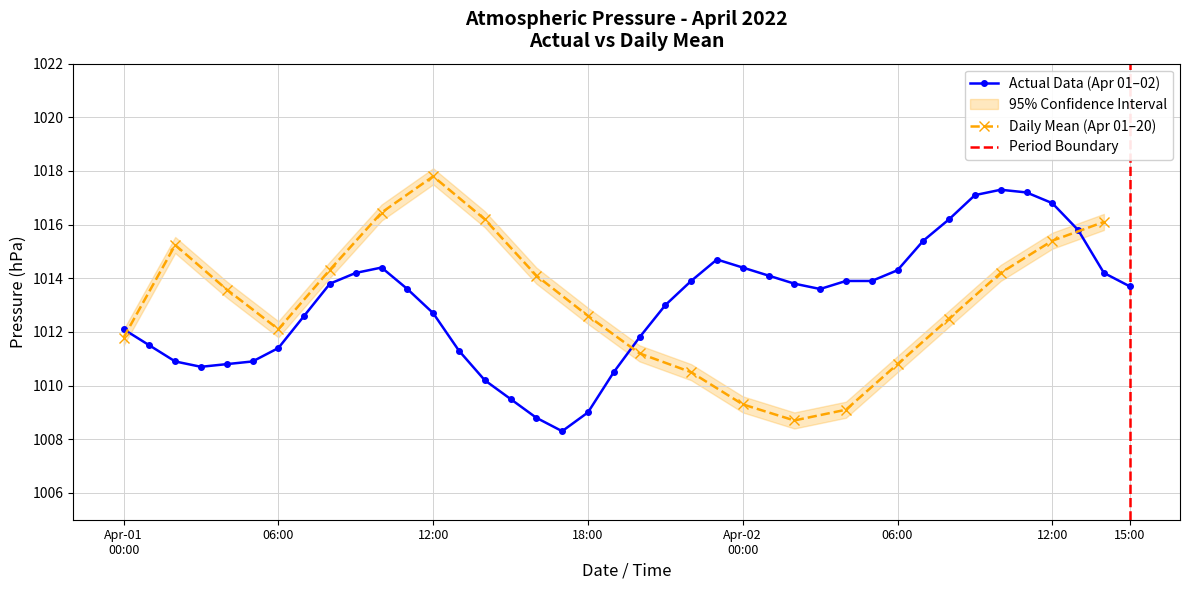

How many data points are above 1013?

22